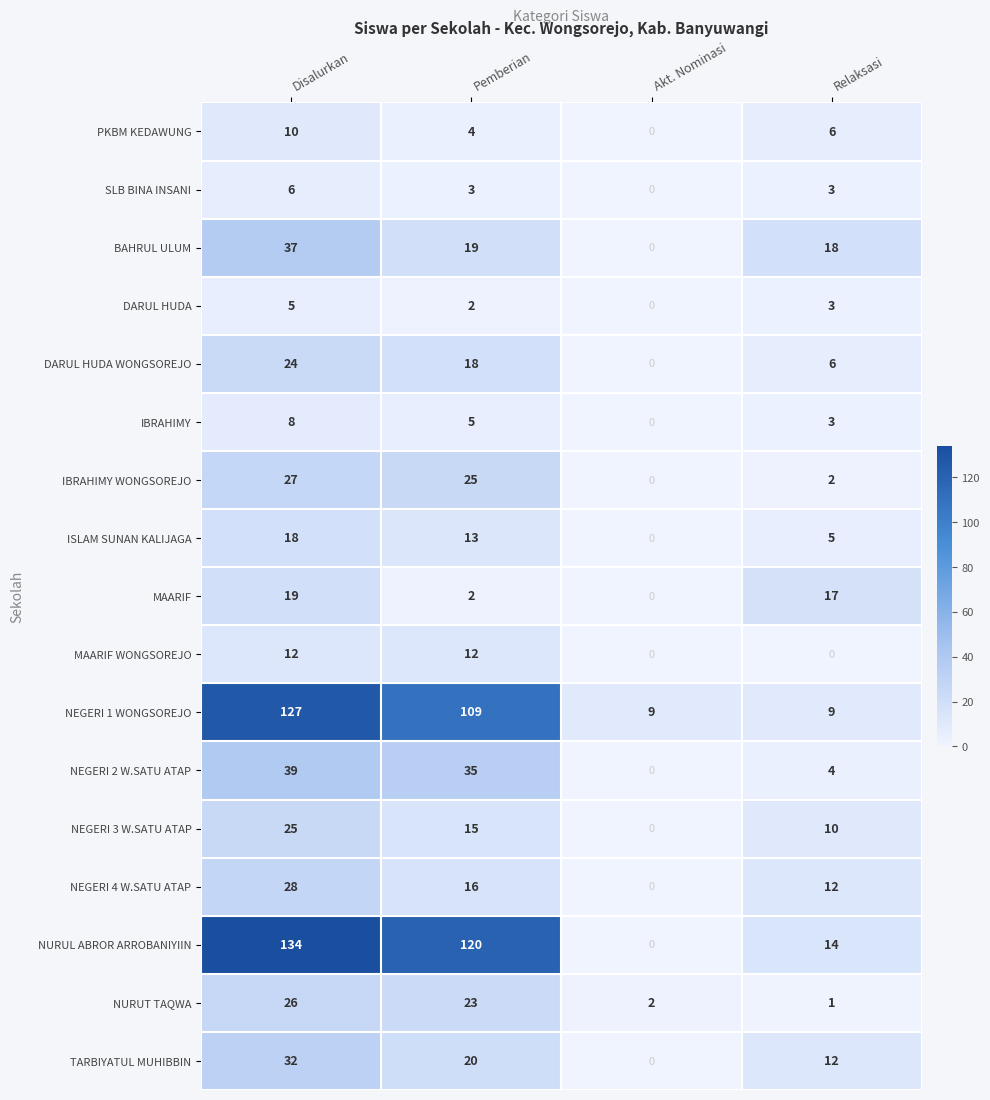

Is the value of TARBIYATUL MUHIBBIN at Relaksasi greater than the value of NEGERI 1 WONGSOREJO at Pemberian?

No